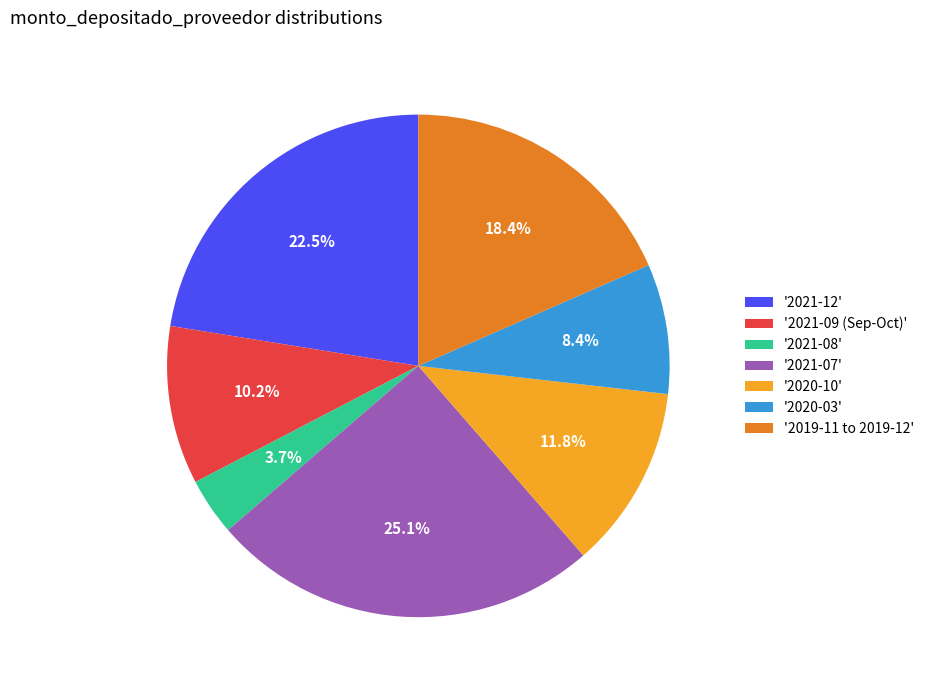

Approximately how many times larger is the value at '2020-03' compared to '2021-12'?

0.4